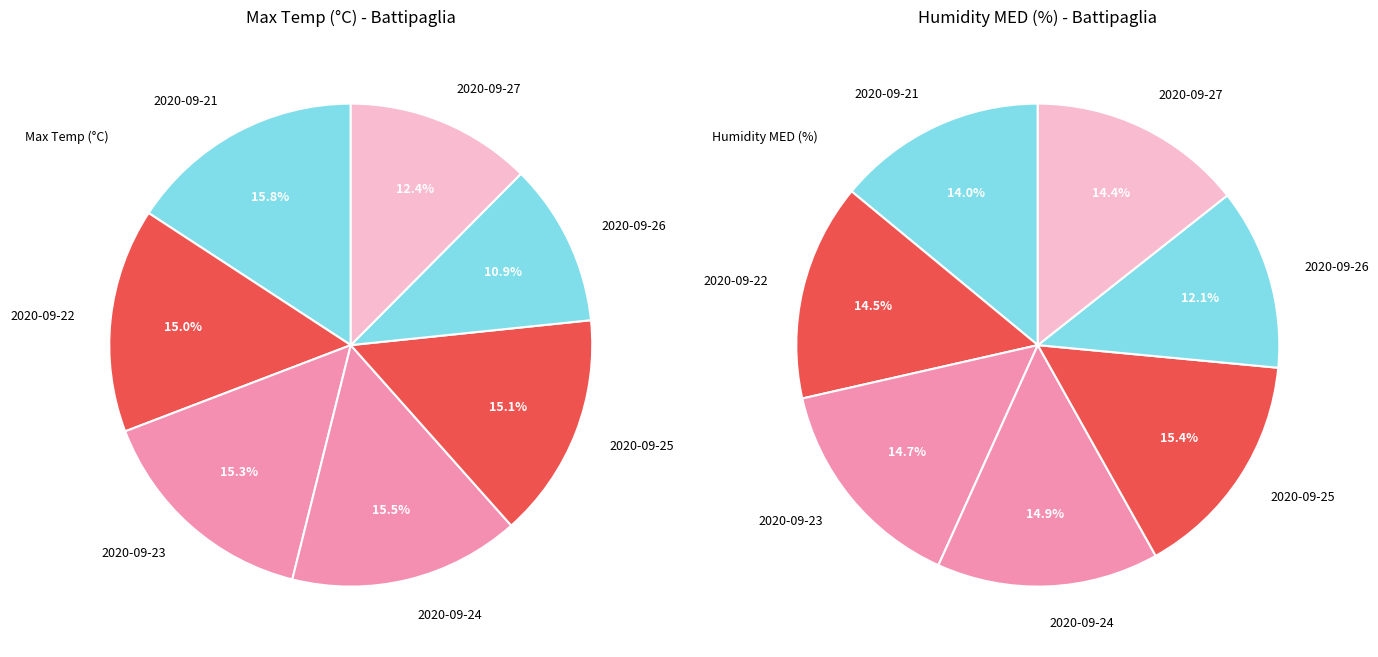

How many slices are in this pie chart?

7